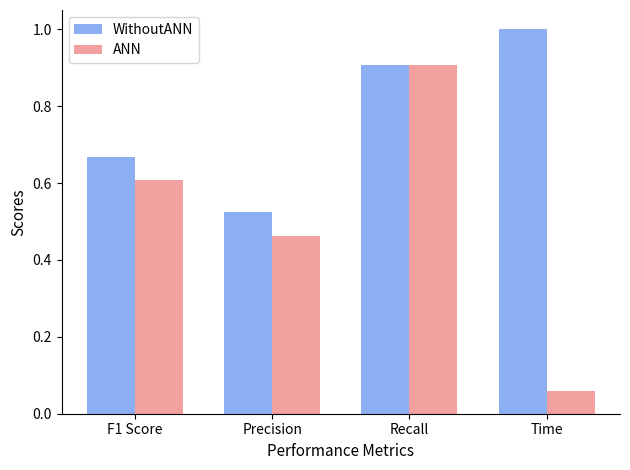

List the labels in order of WithoutANN value, smallest first.

Precision, F1 Score, Recall, Time